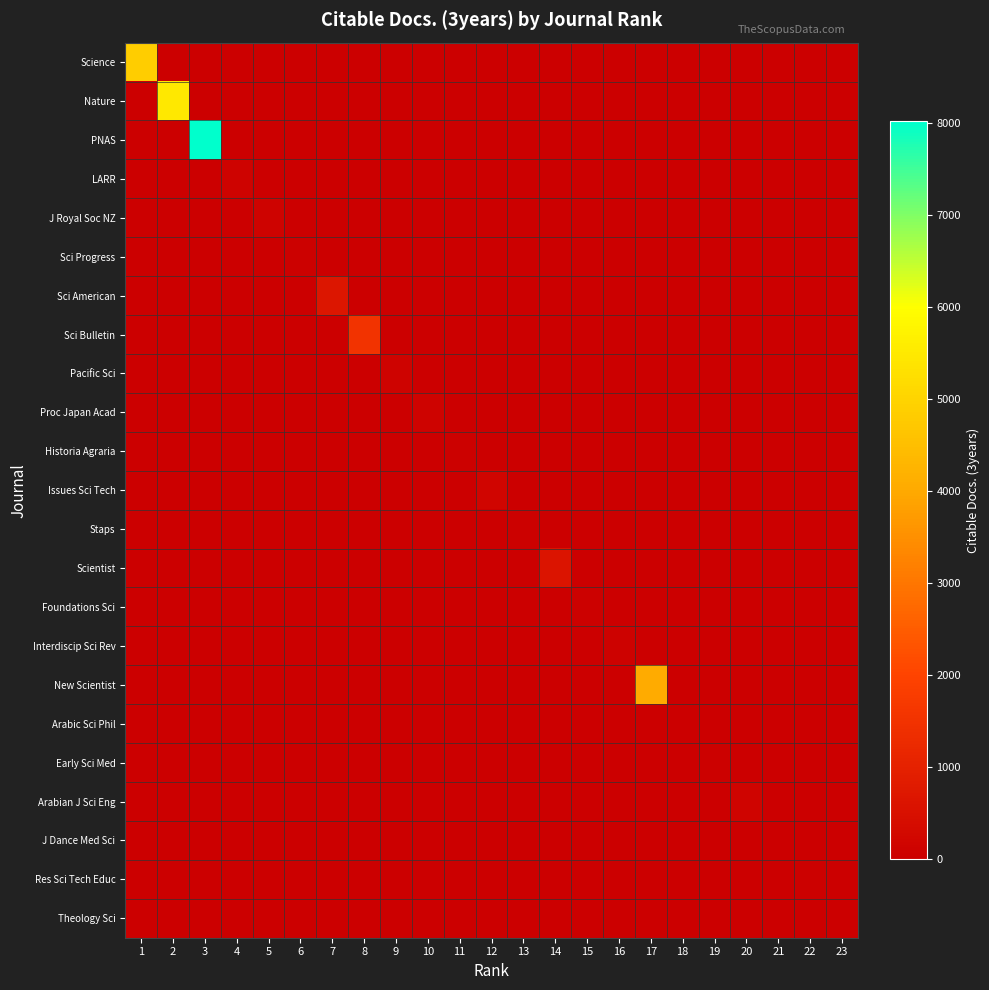

Reading right to left, what are all the values shown in this chart?

Science: 23=0	22=0	21=0	20=0	19=0	18=0	17=0	16=0	15=0	14=0	13=0	12=0	11=0	10=0	9=0	8=0	7=0	6=0	5=0	4=0	3=0	2=0	1=4837
Nature: 23=0	22=0	21=0	20=0	19=0	18=0	17=0	16=0	15=0	14=0	13=0	12=0	11=0	10=0	9=0	8=0	7=0	6=0	5=0	4=0	3=0	2=5467	1=0
PNAS: 23=0	22=0	21=0	20=0	19=0	18=0	17=0	16=0	15=0	14=0	13=0	12=0	11=0	10=0	9=0	8=0	7=0	6=0	5=0	4=0	3=8015	2=0	1=0
LARR: 23=0	22=0	21=0	20=0	19=0	18=0	17=0	16=0	15=0	14=0	13=0	12=0	11=0	10=0	9=0	8=0	7=0	6=0	5=0	4=113	3=0	2=0	1=0
J Royal Soc NZ: 23=0	22=0	21=0	20=0	19=0	18=0	17=0	16=0	15=0	14=0	13=0	12=0	11=0	10=0	9=0	8=0	7=0	6=0	5=109	4=0	3=0	2=0	1=0
Sci Progress: 23=0	22=0	21=0	20=0	19=0	18=0	17=0	16=0	15=0	14=0	13=0	12=0	11=0	10=0	9=0	8=0	7=0	6=40	5=0	4=0	3=0	2=0	1=0
Sci American: 23=0	22=0	21=0	20=0	19=0	18=0	17=0	16=0	15=0	14=0	13=0	12=0	11=0	10=0	9=0	8=0	7=659	6=0	5=0	4=0	3=0	2=0	1=0
Sci Bulletin: 23=0	22=0	21=0	20=0	19=0	18=0	17=0	16=0	15=0	14=0	13=0	12=0	11=0	10=0	9=0	8=1514	7=0	6=0	5=0	4=0	3=0	2=0	1=0
Pacific Sci: 23=0	22=0	21=0	20=0	19=0	18=0	17=0	16=0	15=0	14=0	13=0	12=0	11=0	10=0	9=112	8=0	7=0	6=0	5=0	4=0	3=0	2=0	1=0
Proc Japan Acad: 23=0	22=0	21=0	20=0	19=0	18=0	17=0	16=0	15=0	14=0	13=0	12=0	11=0	10=117	9=0	8=0	7=0	6=0	5=0	4=0	3=0	2=0	1=0
Historia Agraria: 23=0	22=0	21=0	20=0	19=0	18=0	17=0	16=0	15=0	14=0	13=0	12=0	11=62	10=0	9=0	8=0	7=0	6=0	5=0	4=0	3=0	2=0	1=0
Issues Sci Tech: 23=0	22=0	21=0	20=0	19=0	18=0	17=0	16=0	15=0	14=0	13=0	12=164	11=0	10=0	9=0	8=0	7=0	6=0	5=0	4=0	3=0	2=0	1=0
Staps: 23=0	22=0	21=0	20=0	19=0	18=0	17=0	16=0	15=0	14=0	13=43	12=0	11=0	10=0	9=0	8=0	7=0	6=0	5=0	4=0	3=0	2=0	1=0
Scientist: 23=0	22=0	21=0	20=0	19=0	18=0	17=0	16=0	15=0	14=623	13=0	12=0	11=0	10=0	9=0	8=0	7=0	6=0	5=0	4=0	3=0	2=0	1=0
Foundations Sci: 23=0	22=0	21=0	20=0	19=0	18=0	17=0	16=0	15=48	14=0	13=0	12=0	11=0	10=0	9=0	8=0	7=0	6=0	5=0	4=0	3=0	2=0	1=0
Interdiscip Sci Rev: 23=0	22=0	21=0	20=0	19=0	18=0	17=0	16=67	15=0	14=0	13=0	12=0	11=0	10=0	9=0	8=0	7=0	6=0	5=0	4=0	3=0	2=0	1=0
New Scientist: 23=0	22=0	21=0	20=0	19=0	18=0	17=4039	16=0	15=0	14=0	13=0	12=0	11=0	10=0	9=0	8=0	7=0	6=0	5=0	4=0	3=0	2=0	1=0
Arabic Sci Phil: 23=0	22=0	21=0	20=0	19=0	18=26	17=0	16=0	15=0	14=0	13=0	12=0	11=0	10=0	9=0	8=0	7=0	6=0	5=0	4=0	3=0	2=0	1=0
Early Sci Med: 23=0	22=0	21=0	20=0	19=50	18=0	17=0	16=0	15=0	14=0	13=0	12=0	11=0	10=0	9=0	8=0	7=0	6=0	5=0	4=0	3=0	2=0	1=0
Arabian J Sci Eng: 23=0	22=0	21=0	20=145	19=0	18=0	17=0	16=0	15=0	14=0	13=0	12=0	11=0	10=0	9=0	8=0	7=0	6=0	5=0	4=0	3=0	2=0	1=0
J Dance Med Sci: 23=0	22=0	21=13	20=0	19=0	18=0	17=0	16=0	15=0	14=0	13=0	12=0	11=0	10=0	9=0	8=0	7=0	6=0	5=0	4=0	3=0	2=0	1=0
Res Sci Tech Educ: 23=0	22=47	21=0	20=0	19=0	18=0	17=0	16=0	15=0	14=0	13=0	12=0	11=0	10=0	9=0	8=0	7=0	6=0	5=0	4=0	3=0	2=0	1=0
Theology Sci: 23=0	22=0	21=0	20=0	19=0	18=0	17=0	16=0	15=0	14=0	13=0	12=0	11=0	10=0	9=0	8=0	7=0	6=0	5=0	4=0	3=0	2=0	1=0